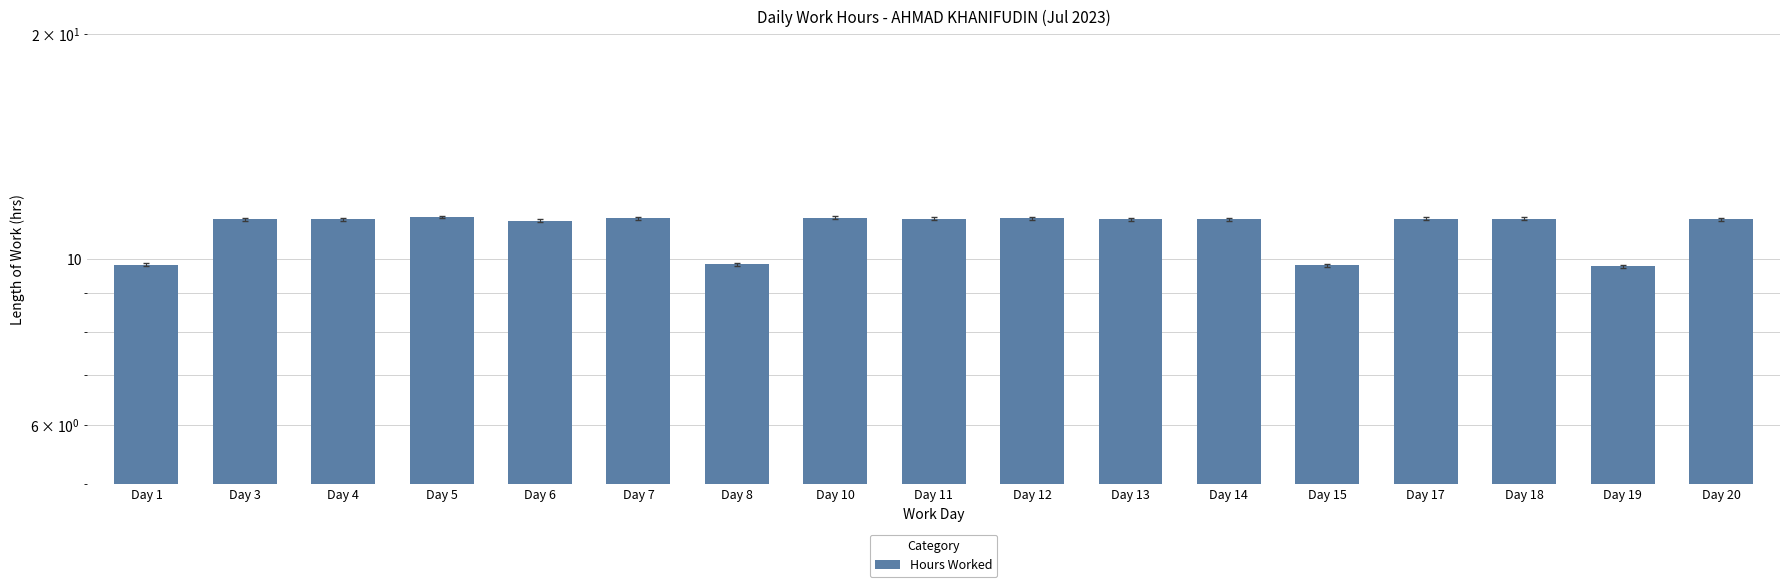

Rank the categories by value from highest to lowest.

Day 5, Day 10, Day 7, Day 12, Day 11, Day 17, Day 18, Day 3, Day 13, Day 20, Day 4, Day 14, Day 6, Day 8, Day 1, Day 15, Day 19